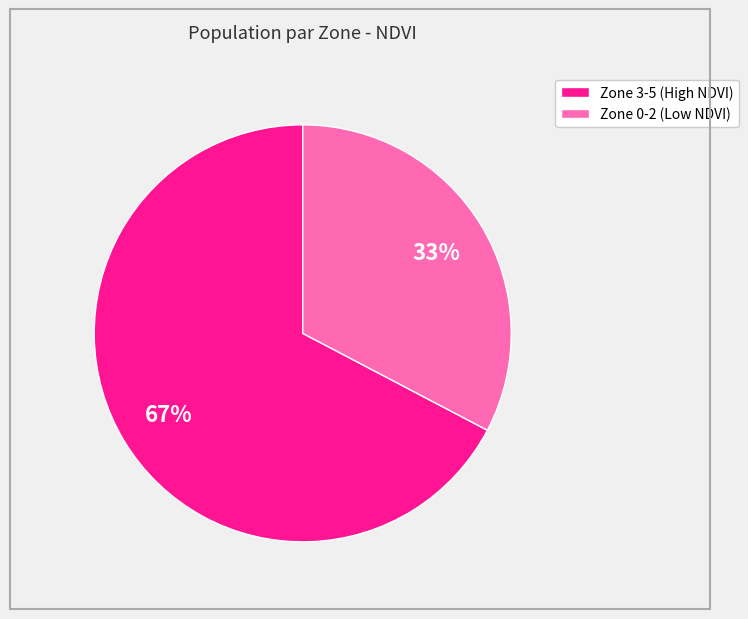

To the nearest percent, what is the average slice percentage?

50%